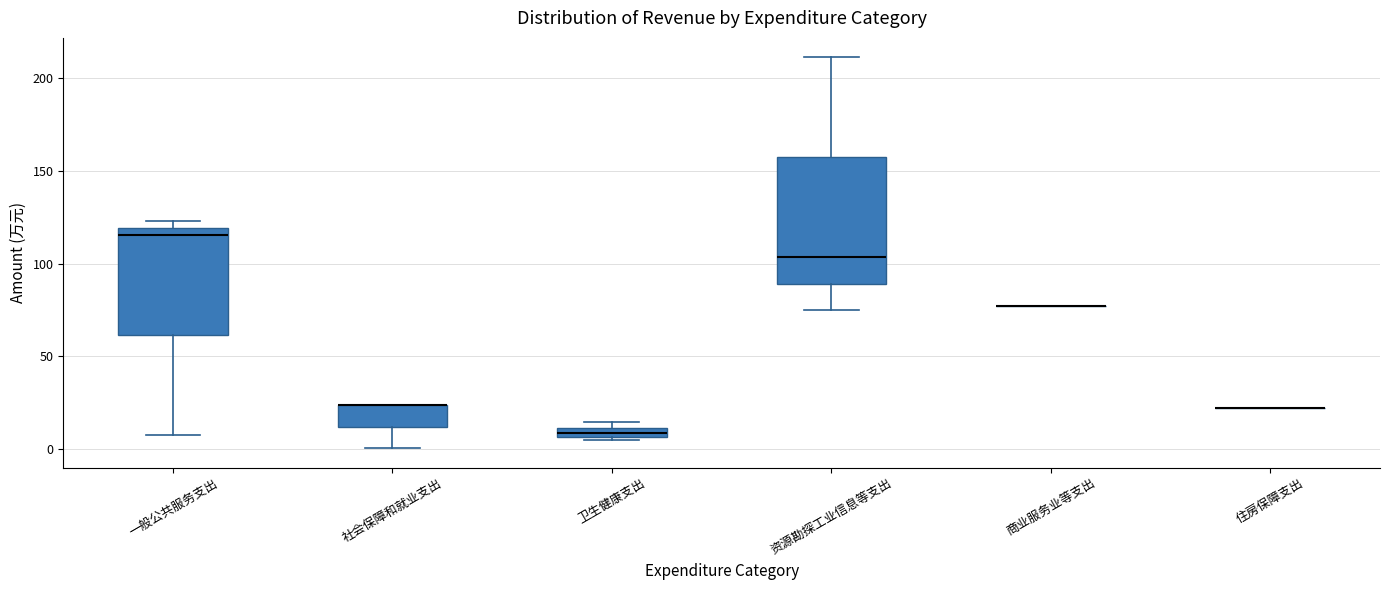

Which box is the tallest, from its lower edge to its upper edge?

资源勘探工业信息等支出